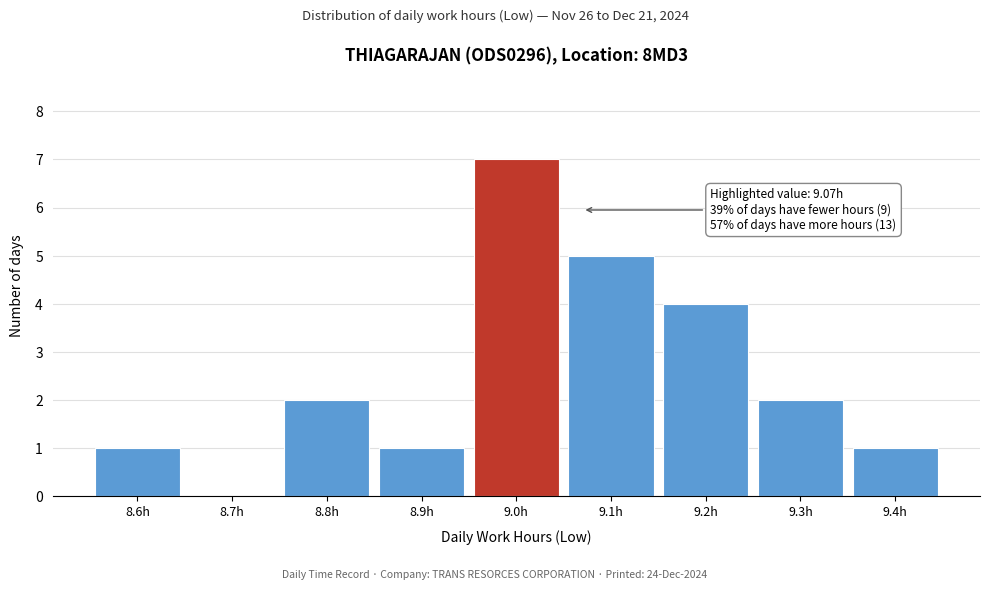

Reading left to right, what are all the values shown in this chart?

8.6h=1	8.7h=0	8.8h=2	8.9h=1	9.0h=7	9.1h=5	9.2h=4	9.3h=2	9.4h=1